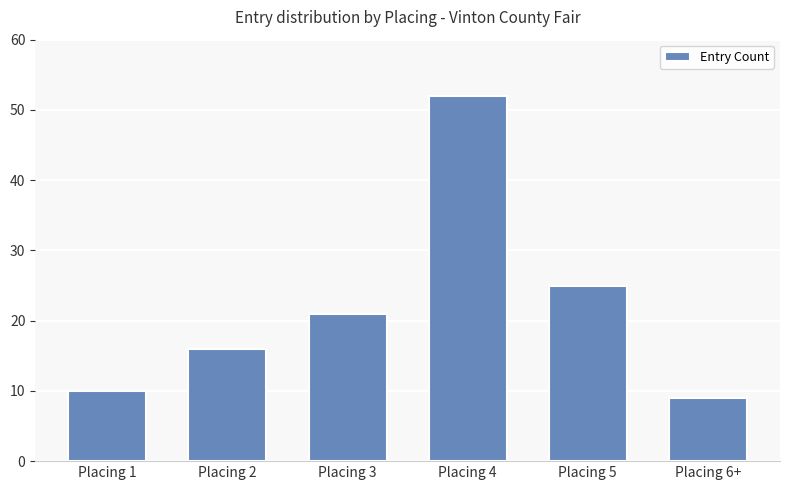

Rank the categories by value from lowest to highest.

Placing 6+, Placing 1, Placing 2, Placing 3, Placing 5, Placing 4